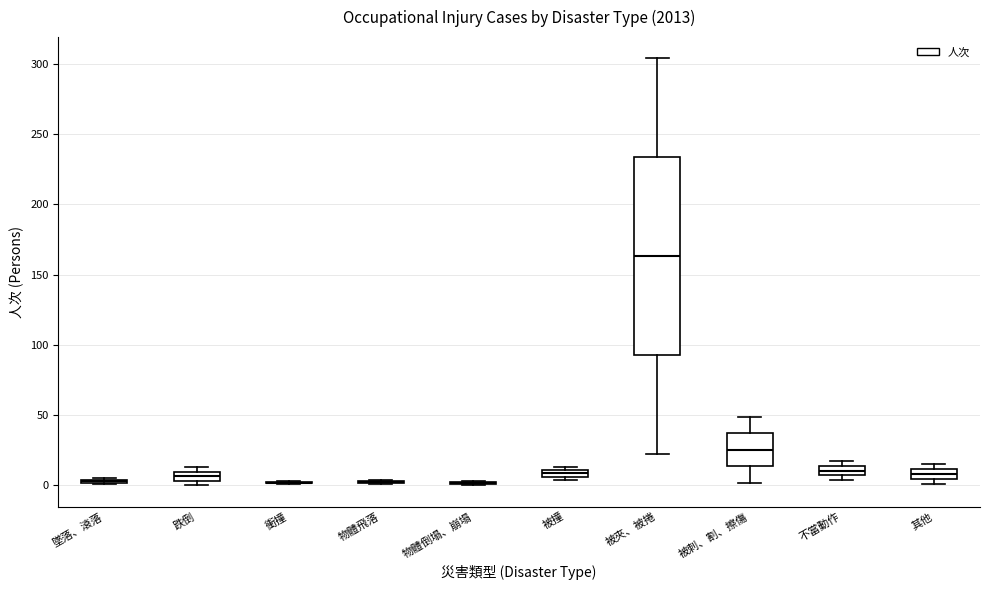

Which box is the tallest, from its lower edge to its upper edge?

被夾、被捲